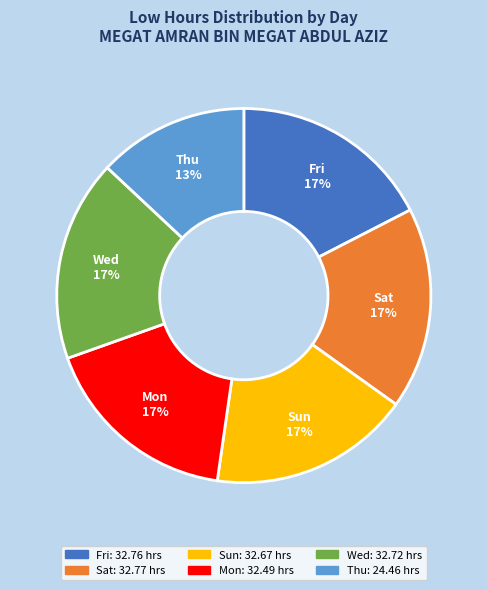

How many slices are in this pie chart?

6